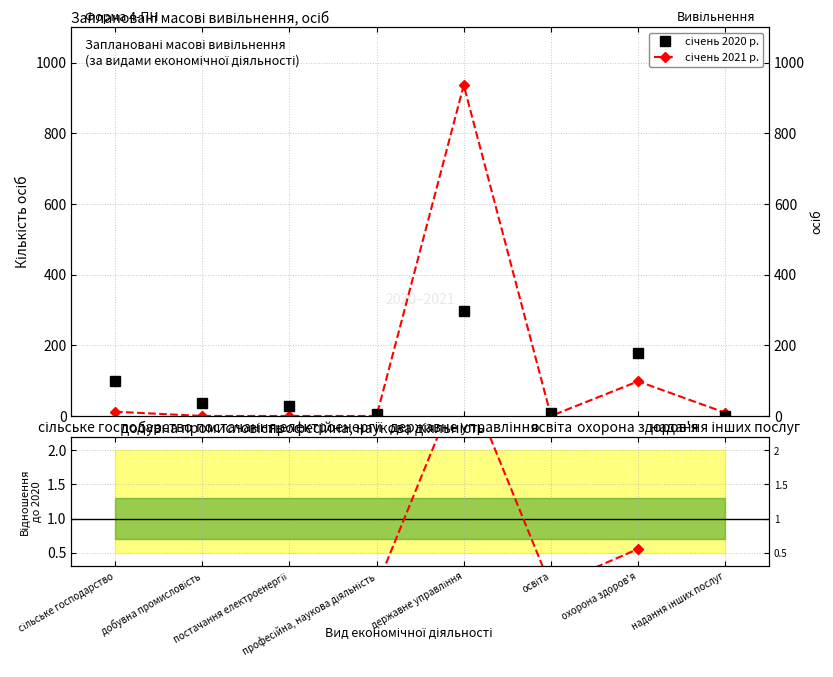

How many data points in січень 2021 р. are above 9?

3